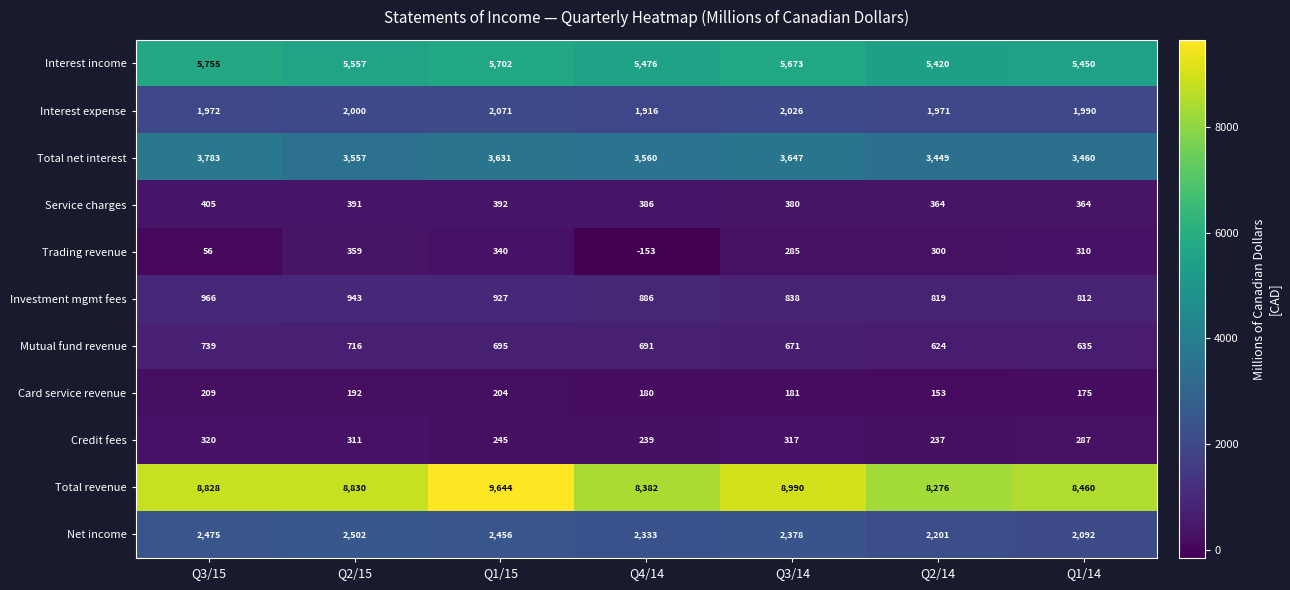

True or false: Net income has a value of 2378 at Q3/14.

True